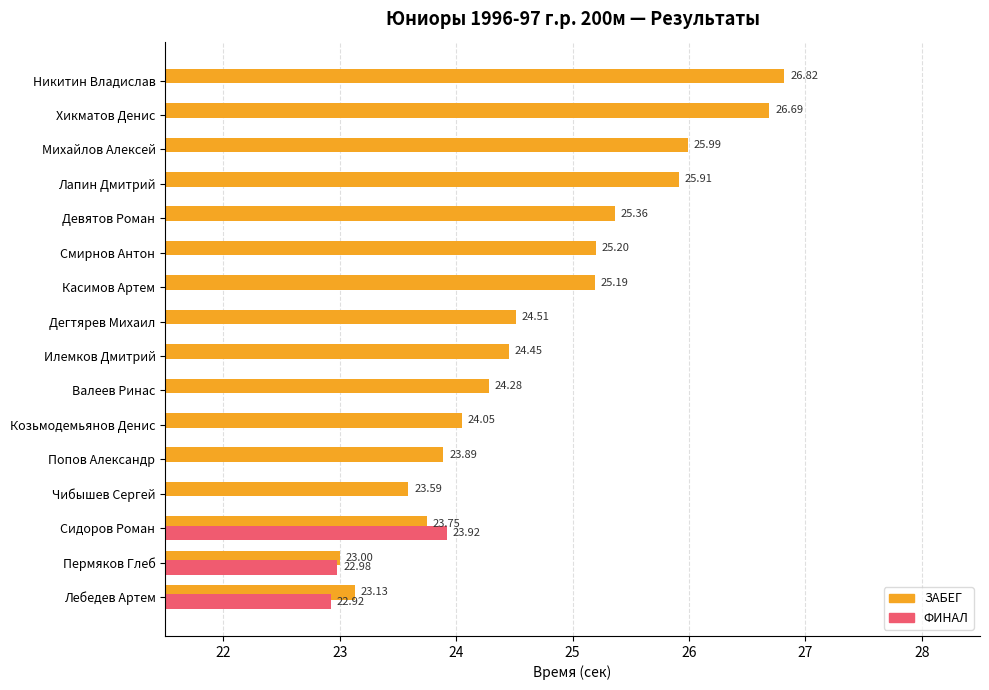

Where is the data nearest to the value 24?

Козьмодемьянов Денис